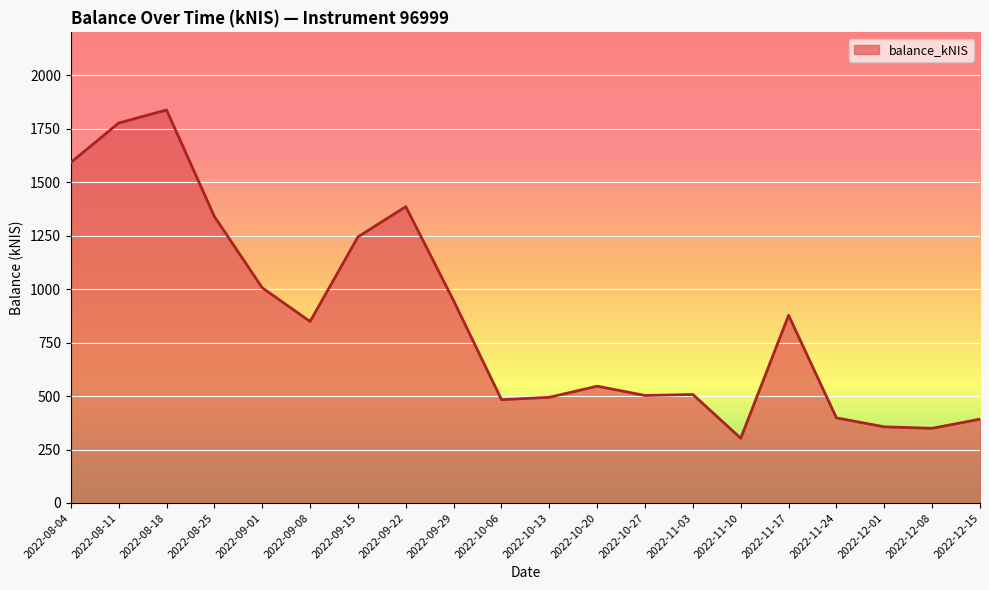

What is the sum of all values?

17181.4